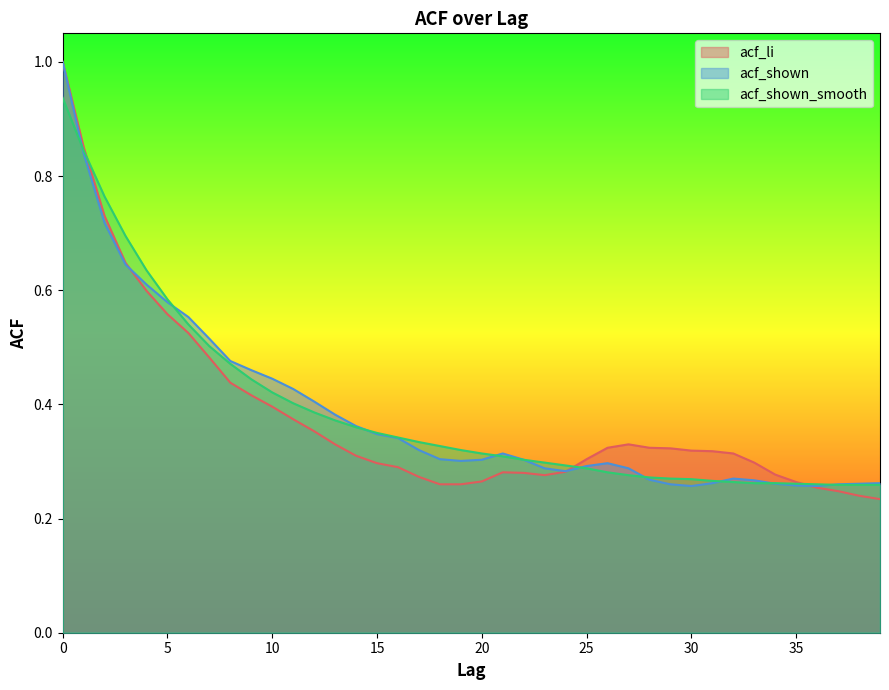

Between 2 and 28, which series saw the biggest shift?

acf_shown_smooth